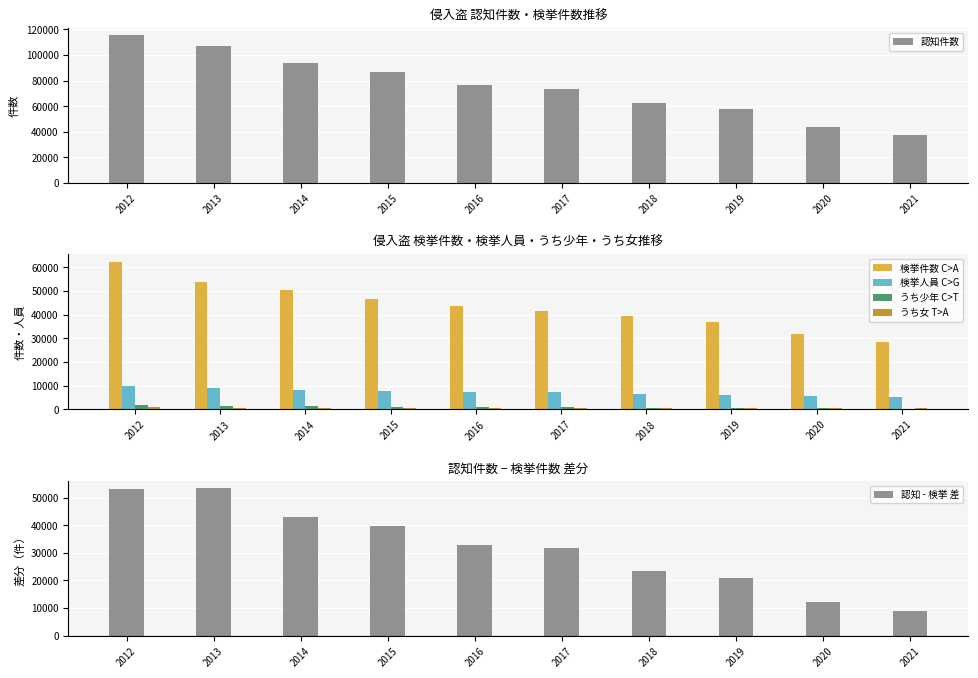

Reading left to right, what are all the values shown in this chart?

認知件数: 2012=115328	2013=107313	2014=93566	2015=86373	2016=76477	2017=73122	2018=62745	2019=57808	2020=44093	2021=37240
検挙件数: 2012=62298	2013=53914	2014=50500	2015=46786	2016=43780	2017=41481	2018=39237	2019=37083	2020=31836	2021=28456
検挙人員: 2012=9719	2013=9063	2014=8231	2015=7820	2016=7326	2017=7241	2018=6561	2019=6106	2020=5671	2021=5167
うち少年: 2012=1645	2013=1501	2014=1264	2015=1112	2016=925	2017=906	2018=643	2019=553	2020=457	2021=340
うち女: 2012=834	2013=763	2014=636	2015=584	2016=530	2017=544	2018=521	2019=476	2020=451	2021=420
認知 - 検挙 差: 2012=53030	2013=53399	2014=43066	2015=39587	2016=32697	2017=31641	2018=23508	2019=20725	2020=12257	2021=8784